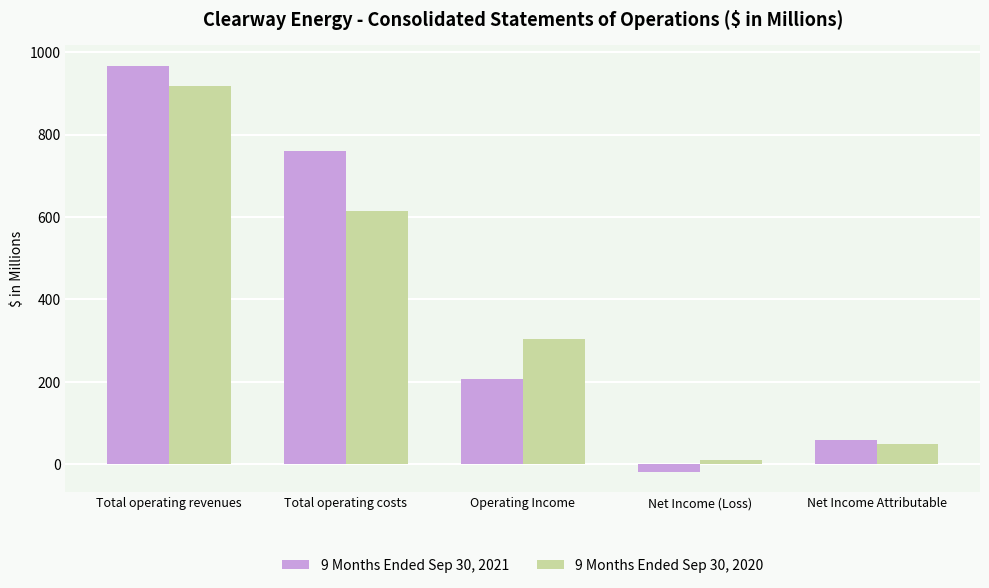

What is the difference between the second highest and minimum values in the 9 Months Ended Sep 30, 2020 series?

603